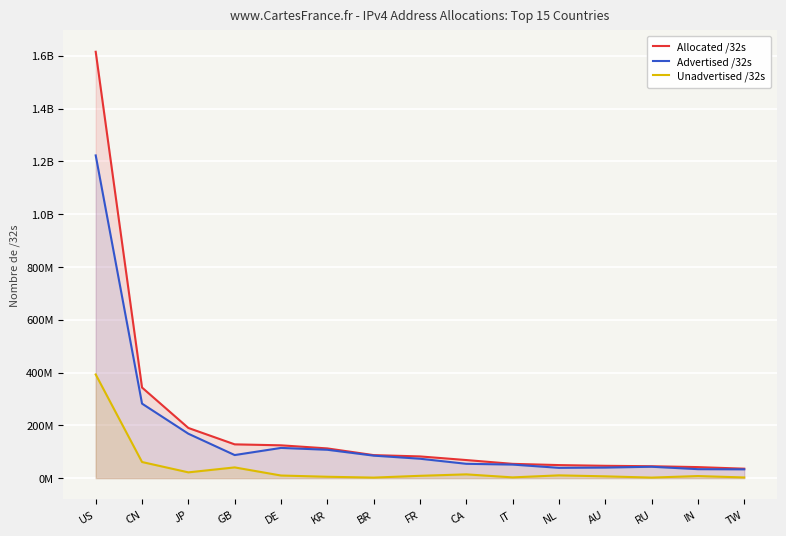

True or false: Allocated /32s and Advertised /32s cross at least once.

False